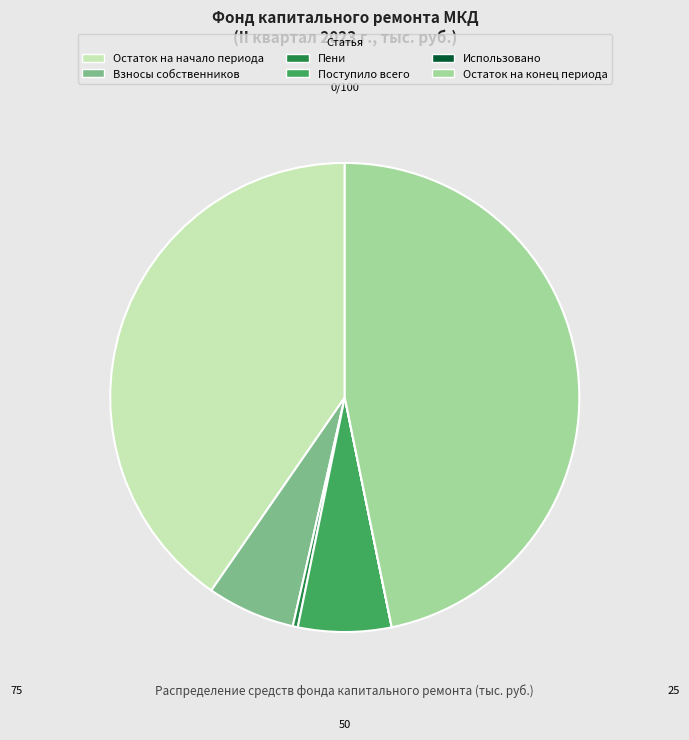

The Поступило всего slice represents 6% of the pie. True or false?

True